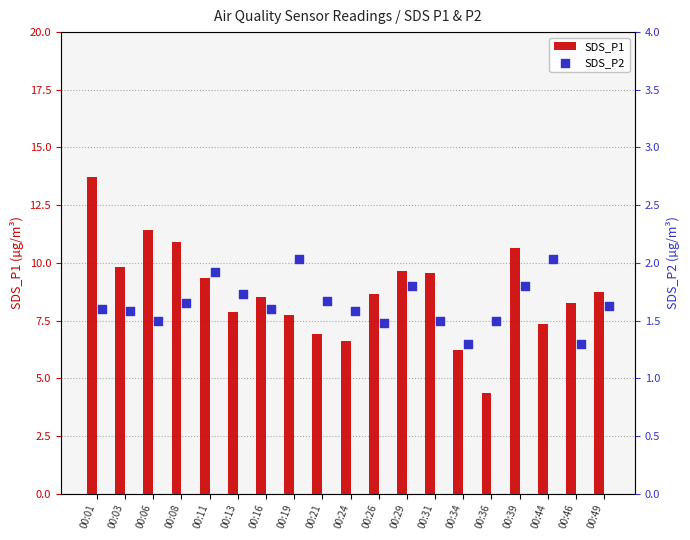

Which series contains the highest Y value?

SDS_P1